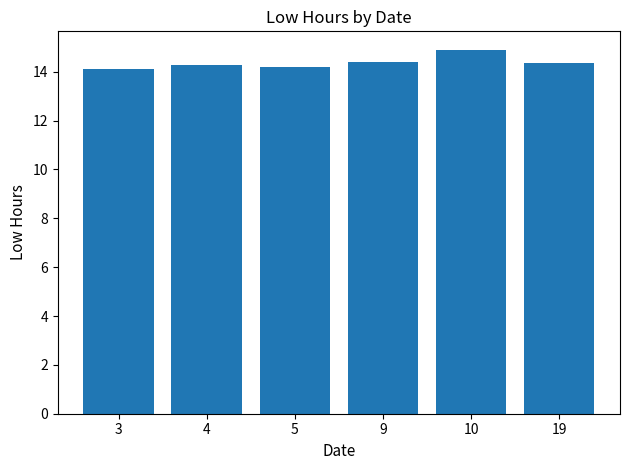

What is the change in value from 3 to 10?

+0.8